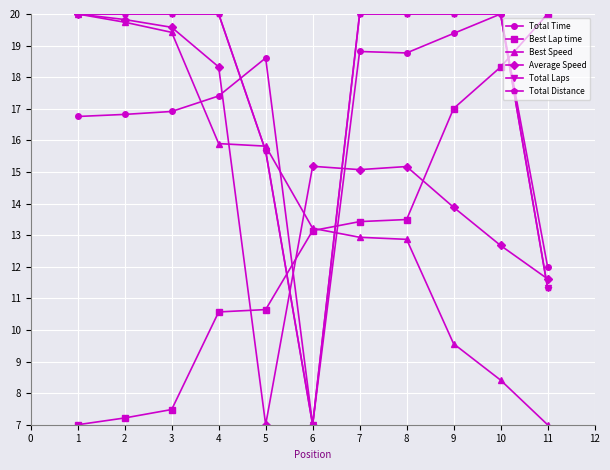

What is the difference between the highest and lowest values at 8?

7.1